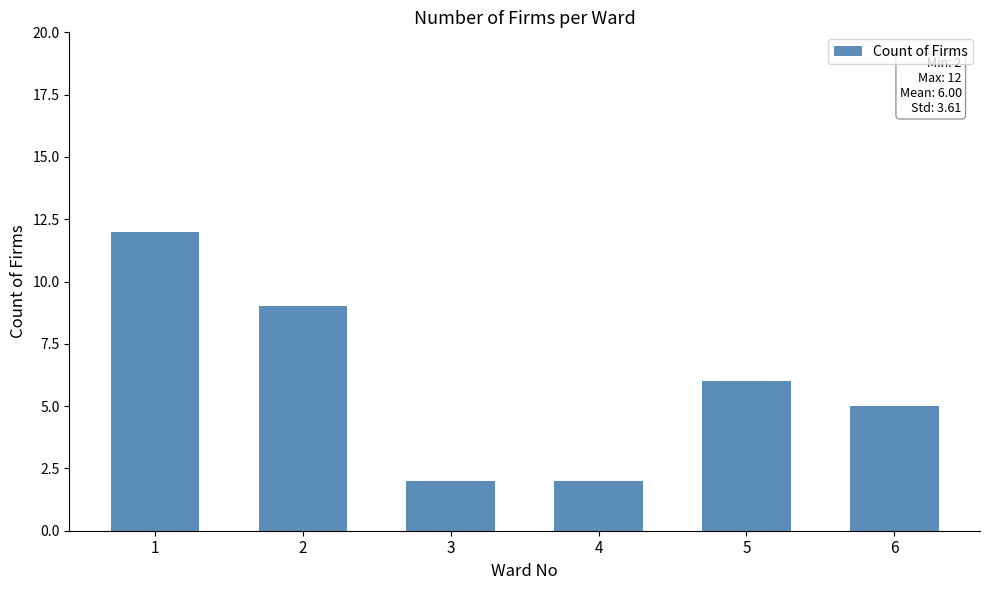

Approximately how many times larger is the value at 5 compared to 4?

3.0